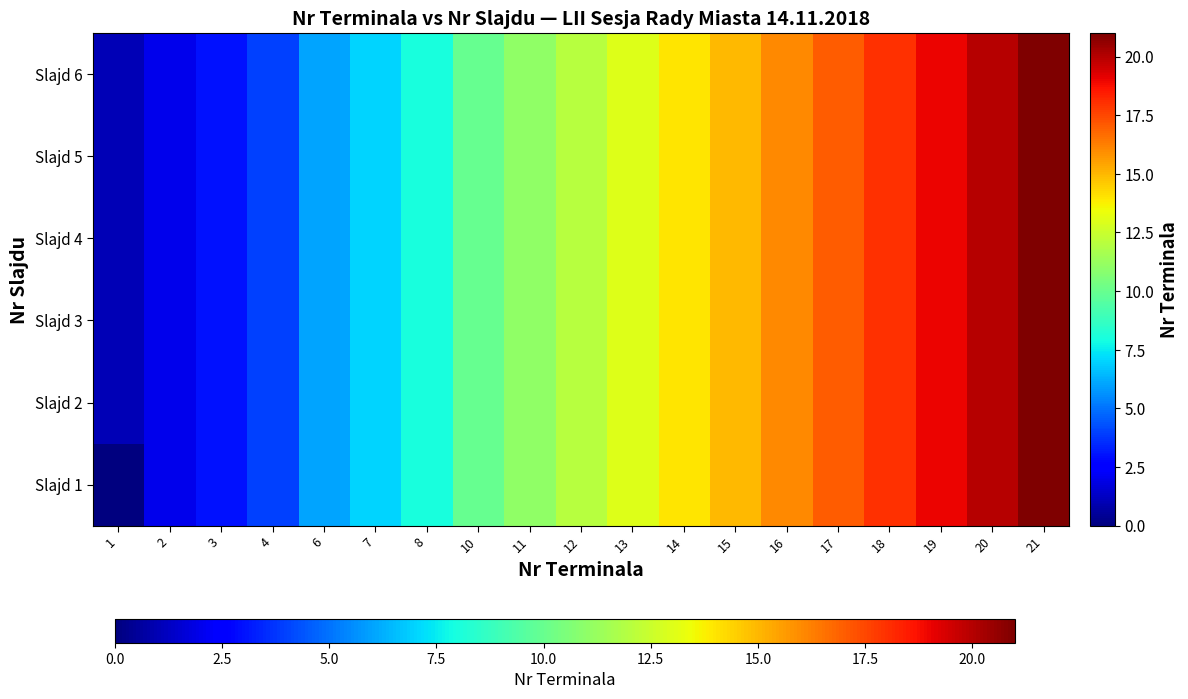

How many distinct data groups are displayed?

6